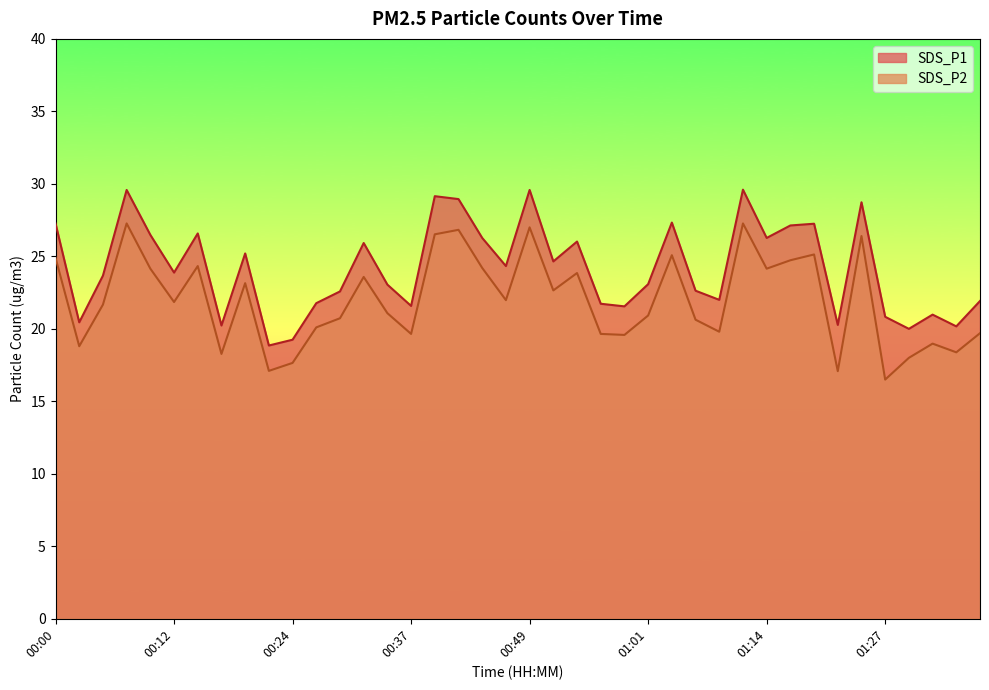

Which series has the largest total across all categories?

SDS_P1